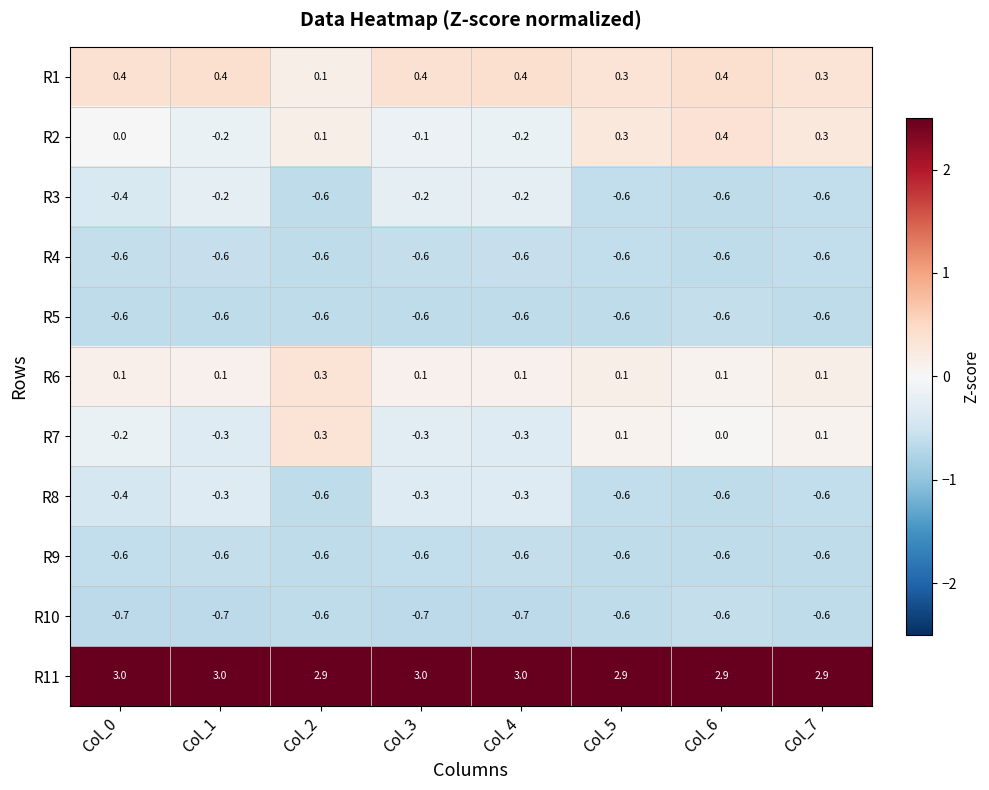

What is the maximum value for R5?

-0.6